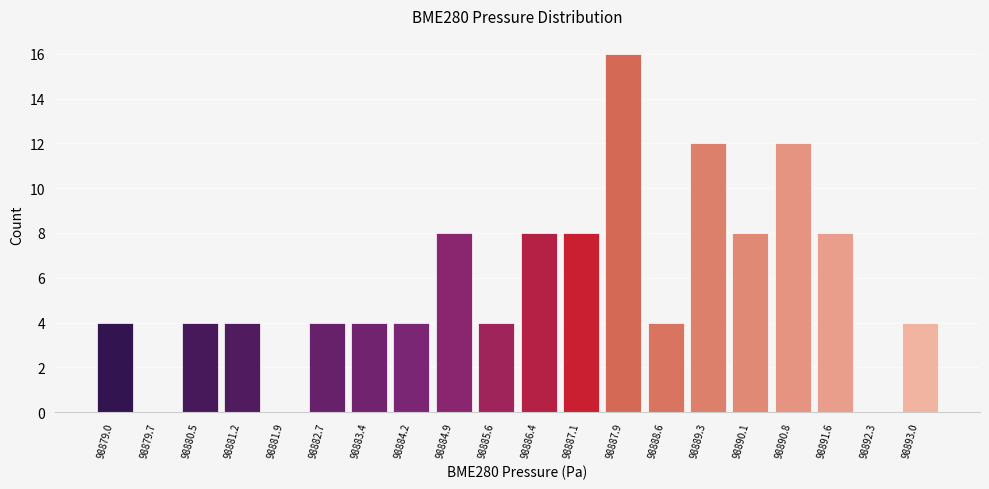

What is the sum of all values?

116